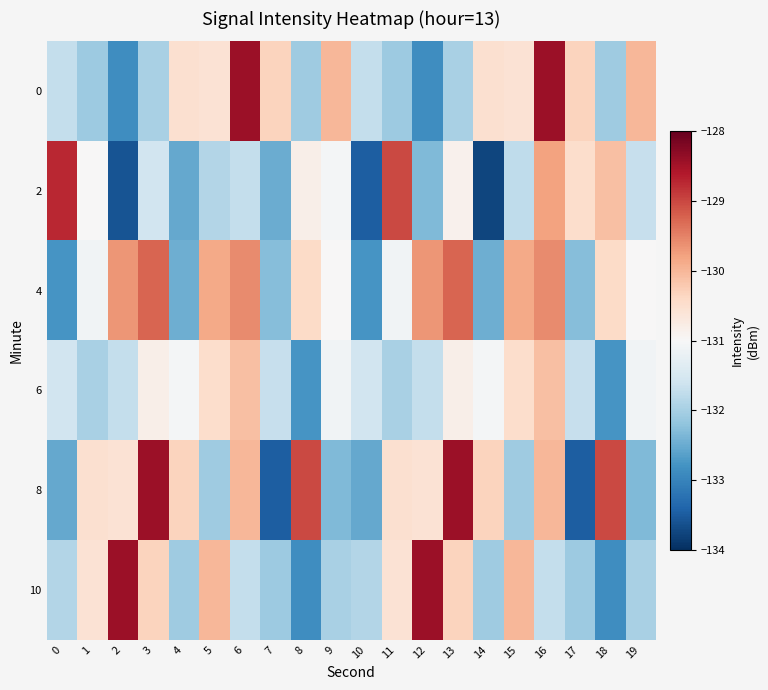

Reading left to right, what are all the values shown in this chart?

0: 0=-131.7	1=-132.1	2=-132.9	3=-132.0	4=-130.5	5=-130.6	6=-128.4	7=-130.3	8=-132.1	9=-130.0	10=-131.7	11=-132.1	12=-132.9	13=-132.0	14=-130.5	15=-130.6	16=-128.4	17=-130.3	18=-132.1	19=-130.0
2: 0=-128.7	1=-131.0	2=-133.6	3=-131.6	4=-132.5	5=-131.9	6=-131.7	7=-132.5	8=-130.8	9=-131.1	10=-133.5	11=-129.0	12=-132.3	13=-130.9	14=-133.8	15=-131.8	16=-129.8	17=-130.5	18=-130.1	19=-131.7
4: 0=-132.8	1=-131.1	2=-129.7	3=-129.2	4=-132.5	5=-129.9	6=-129.6	7=-132.3	8=-130.4	9=-131.0	10=-132.8	11=-131.1	12=-129.7	13=-129.2	14=-132.5	15=-129.9	16=-129.6	17=-132.3	18=-130.4	19=-131.0
6: 0=-131.6	1=-132.0	2=-131.7	3=-130.8	4=-131.1	5=-130.5	6=-130.1	7=-131.7	8=-132.8	9=-131.1	10=-131.6	11=-132.0	12=-131.7	13=-130.8	14=-131.1	15=-130.5	16=-130.1	17=-131.7	18=-132.8	19=-131.1
8: 0=-132.5	1=-130.5	2=-130.6	3=-128.4	4=-130.3	5=-132.1	6=-130.0	7=-133.5	8=-129.0	9=-132.3	10=-132.5	11=-130.5	12=-130.6	13=-128.4	14=-130.3	15=-132.1	16=-130.0	17=-133.5	18=-129.0	19=-132.3
10: 0=-131.9	1=-130.6	2=-128.4	3=-130.3	4=-132.1	5=-130.0	6=-131.7	7=-132.1	8=-132.9	9=-132.0	10=-131.9	11=-130.6	12=-128.4	13=-130.3	14=-132.1	15=-130.0	16=-131.7	17=-132.1	18=-132.9	19=-132.0